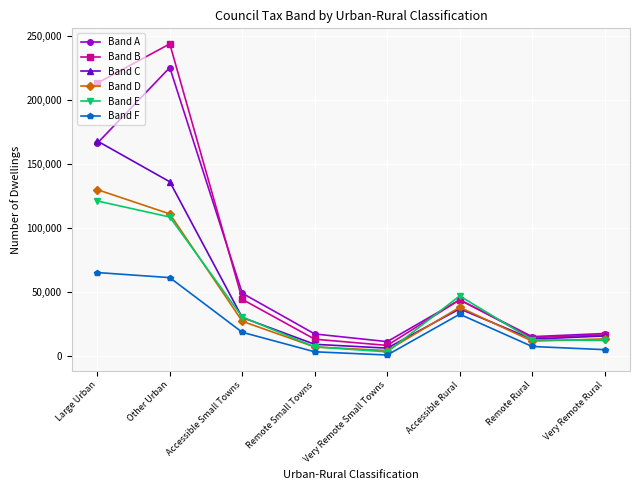

What is the difference between the maximum and minimum values in the Band A series?

213709